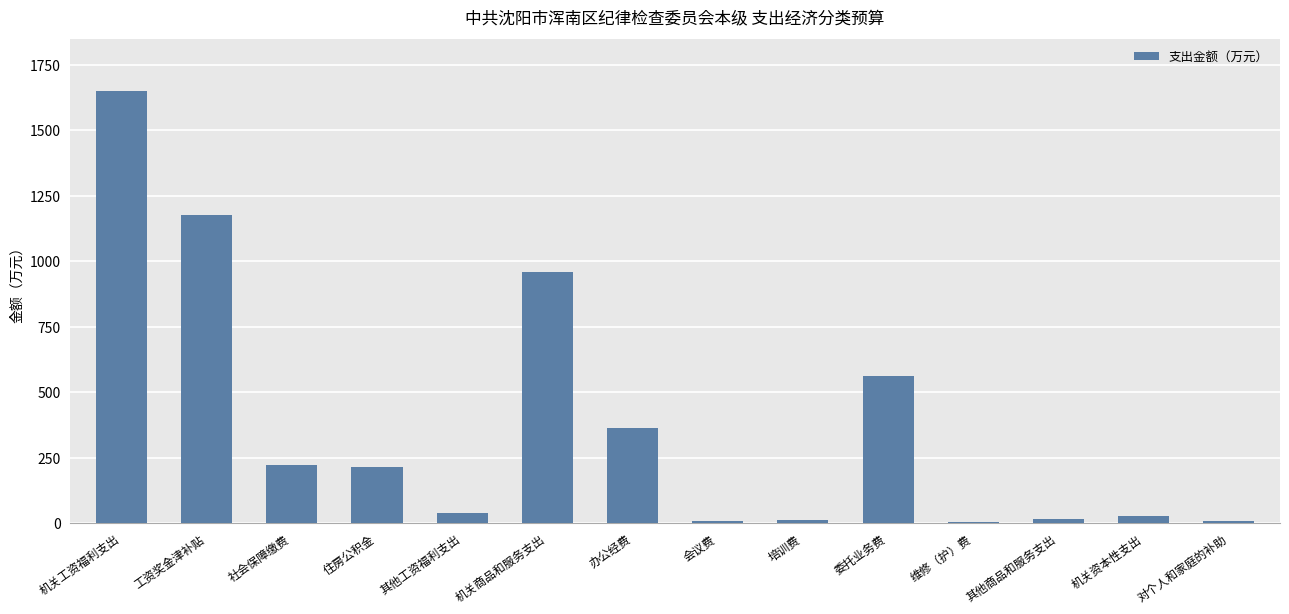

Which label corresponds to the largest value in the chart?

机关工资福利支出